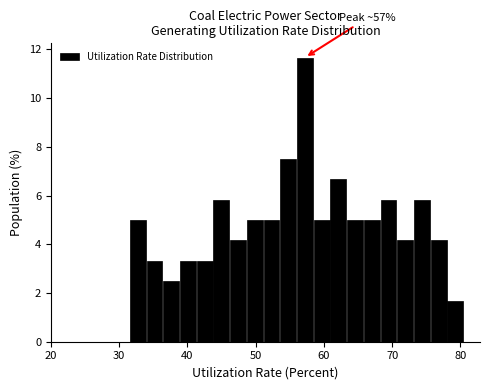

Around what value on the x-axis is the tallest bar? Give the approximate position of its centre, as read against the axis.

57